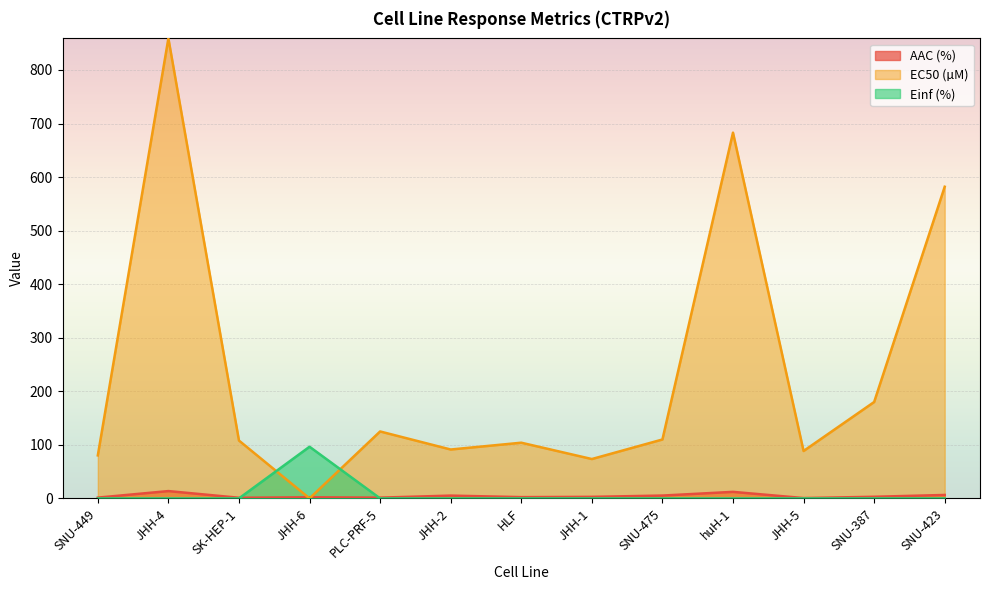

What is the difference between the second highest and second lowest values in the AAC (%) series?

11.0